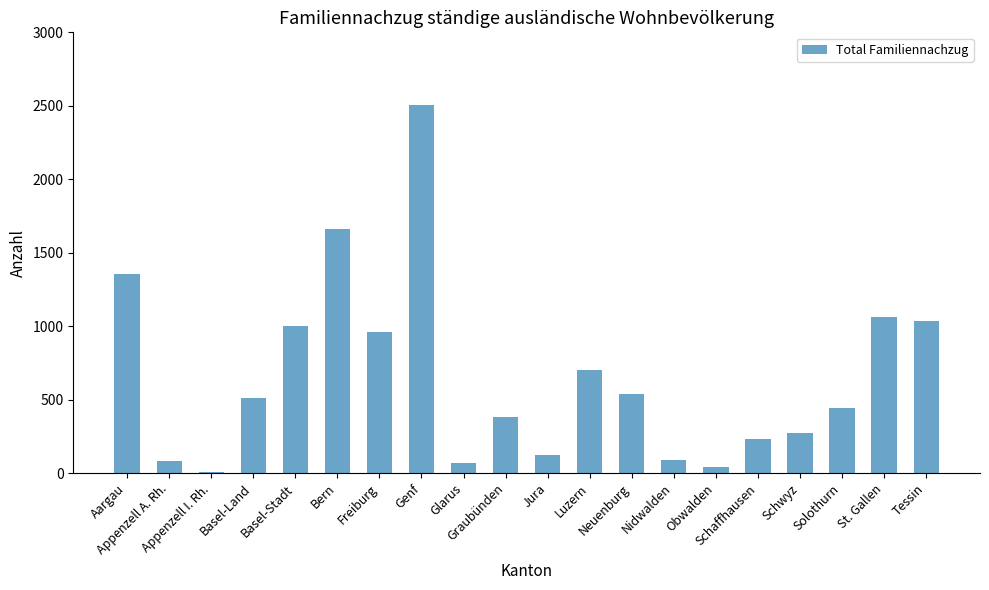

At which category does the chart reach its minimum across all series?

Appenzell I. Rh.